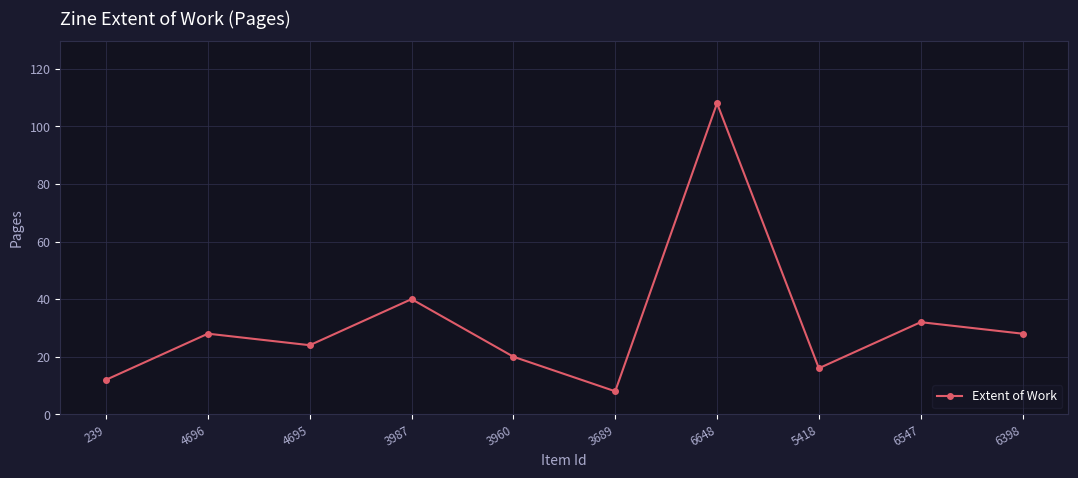

At which category does the data reach its first local valley?

4695